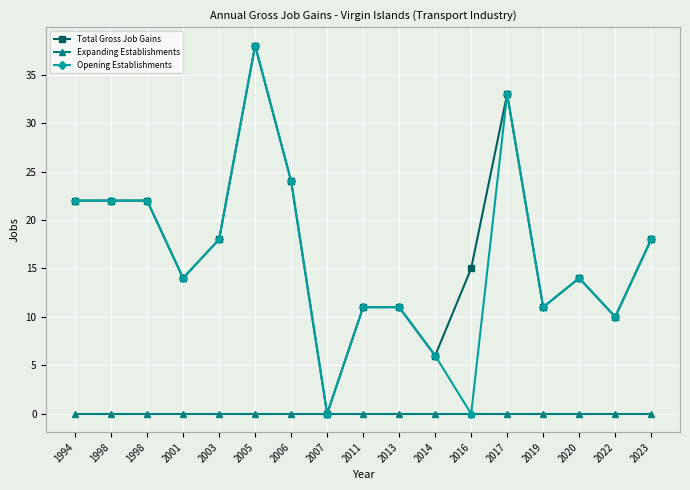

Rank the series by their maximum value, from lowest to highest.

Expanding Establishments, Total Gross Job Gains, Opening Establishments